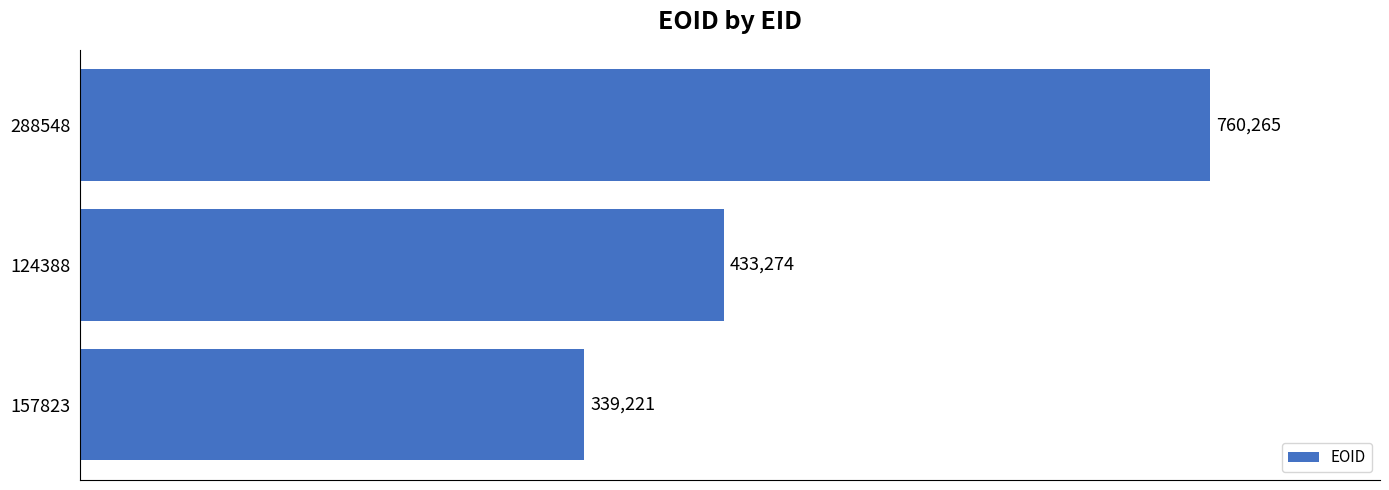

Reading top to bottom, what are all the values shown in this chart?

760265	433274	339221